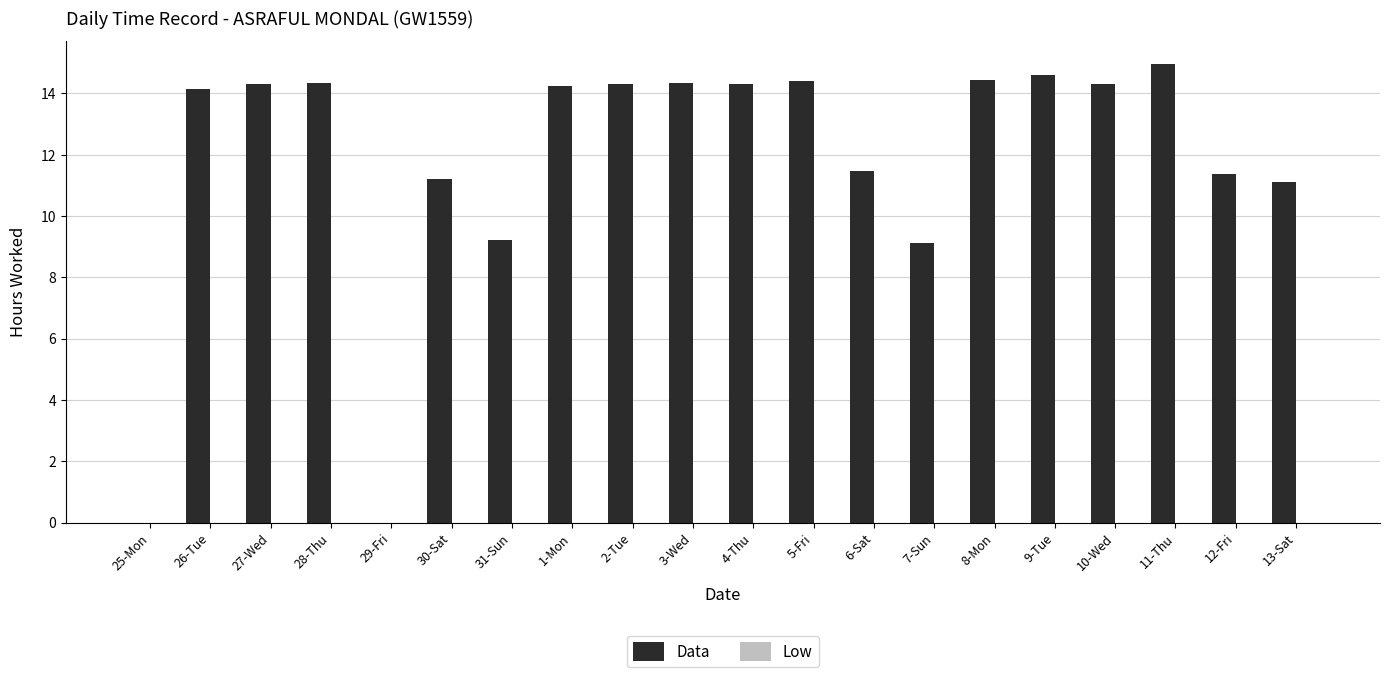

What is the maximum value shown in the chart?

15.0